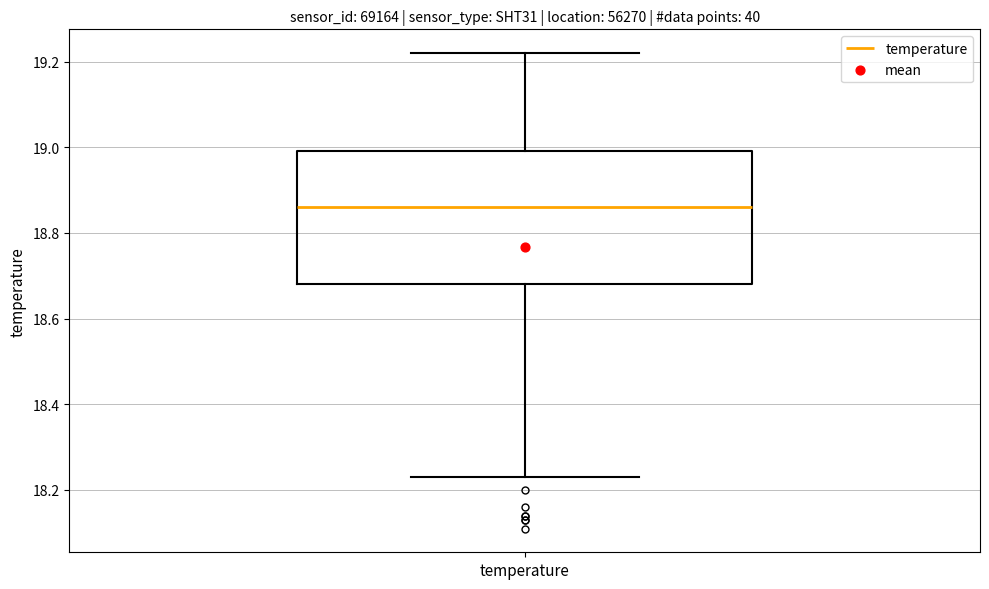

Where does the upper whisker of the box for temperature end on the y-axis? The values are not printed on the chart, so give them approximately, as read against the axis.

19.22